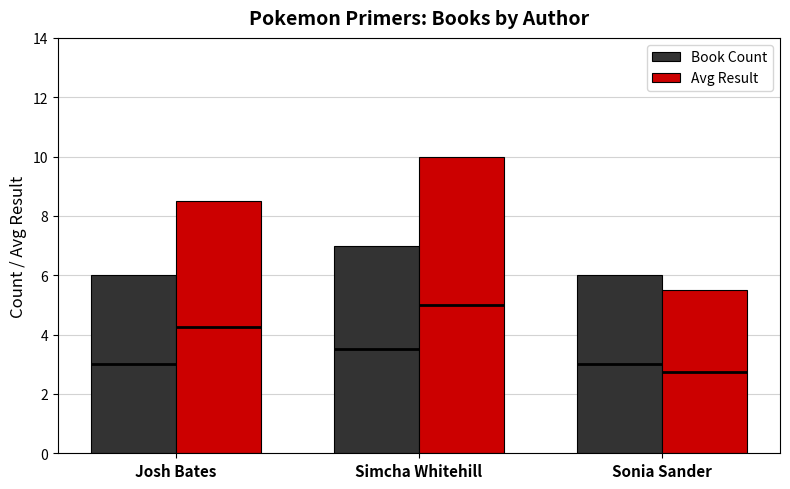

Which series has the largest total across all categories?

Avg Result